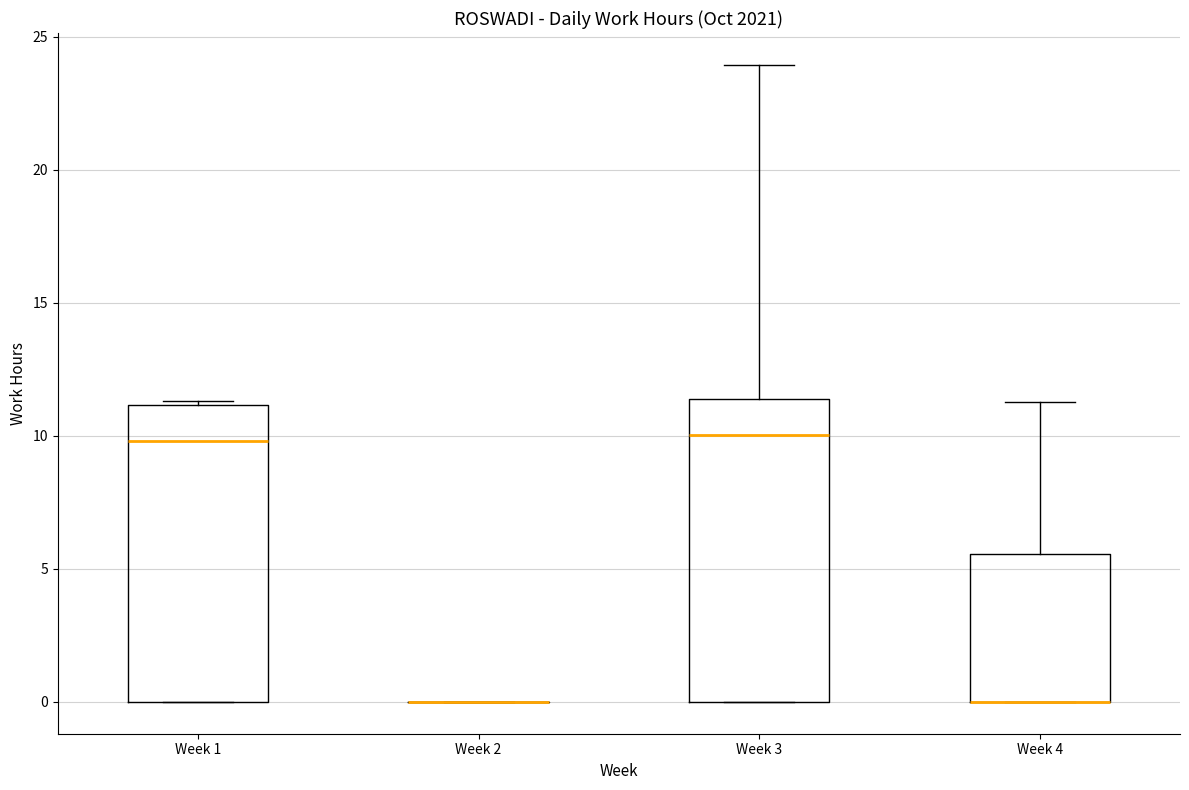

Reading left to right, transcribe this box plot: for each box, give where its median line is, the range the box spans, and where its two whiskers end, as read against the y-axis. The values are not printed on the chart, so give them approximately, as read against the axis.

Week 1: median 10.0, box 0.0 to 11.0, whiskers 0.0 to 11.5
Week 2: box collapsed to a line at 0.0, whiskers 0.0 to 0.0
Week 3: median 10.0, box 0.0 to 11.5, whiskers 0.0 to 24.0
Week 4: median 0.0 (drawn on the box's lower edge), box 0.0 to 5.5, whiskers 0.0 to 11.5